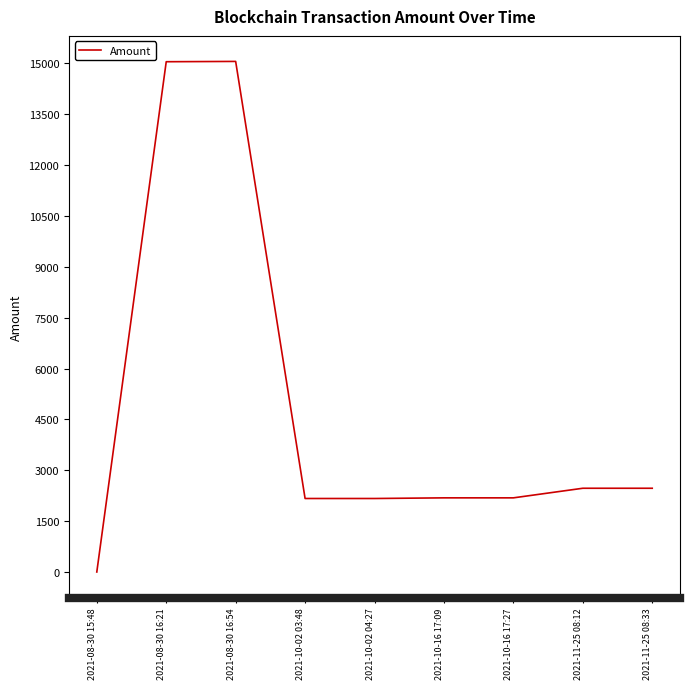

What is the difference between the maximum and minimum values?

15032.0